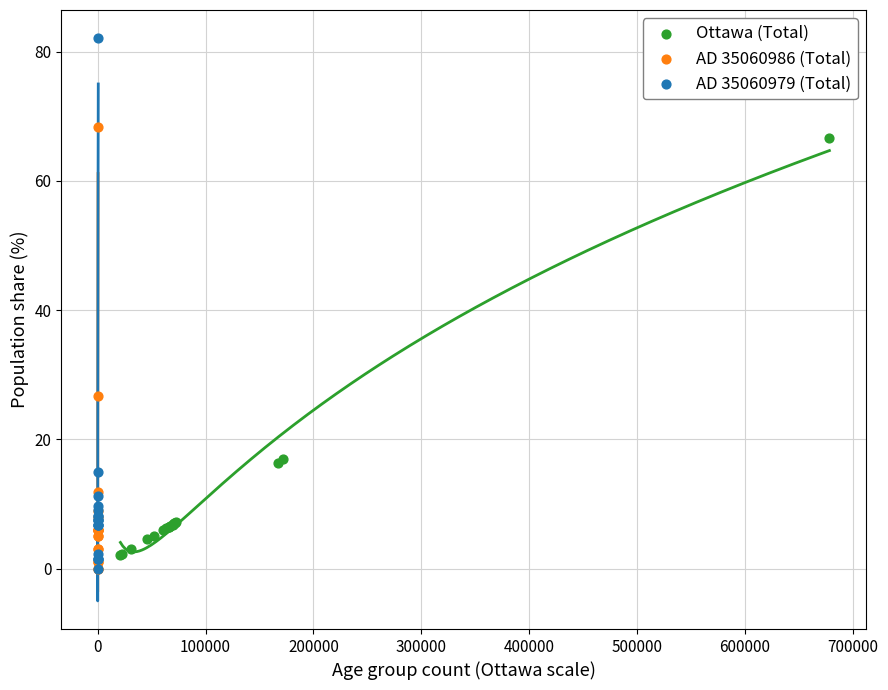

Which series has the largest Y range (max minus min)?

AD 35060979 (Total)